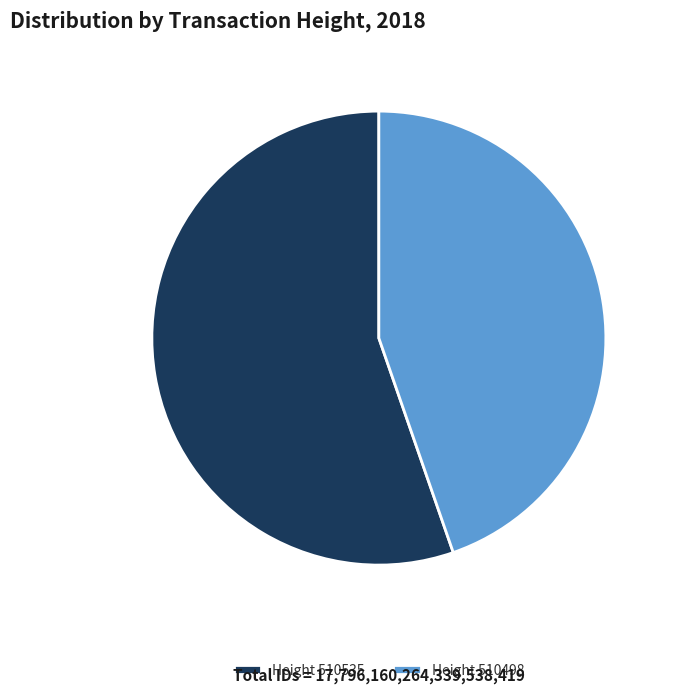

How many segments does this pie chart have?

2